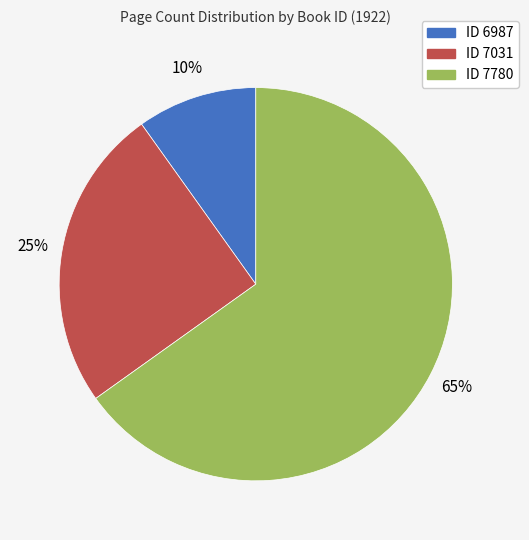

To the nearest percent, what is the difference between the largest and smallest slice percentages?

55%